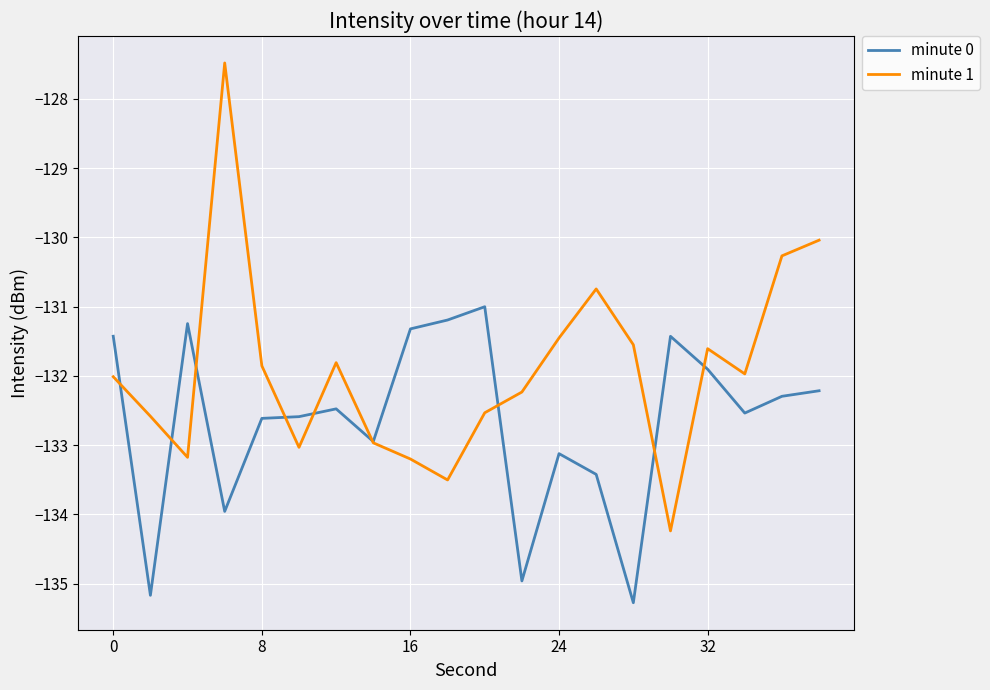

Which series has the largest range (max minus min)?

minute 1